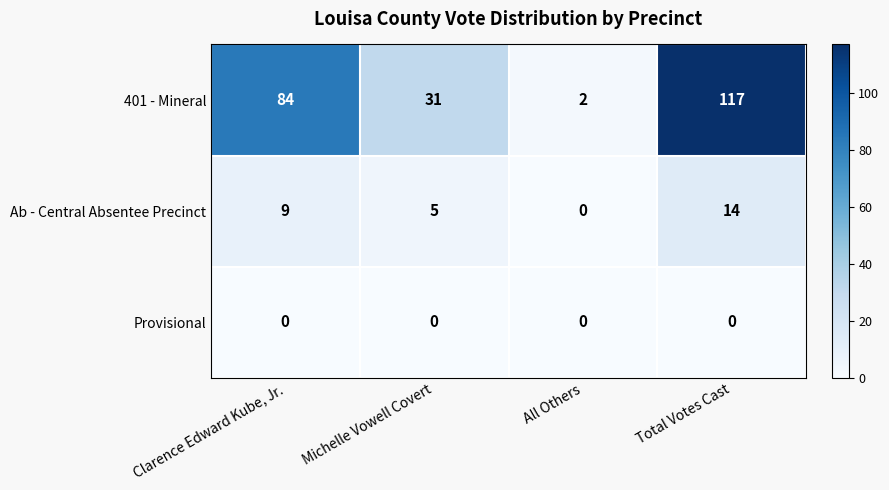

Reading right to left, transcribe all the data shown in this chart.

401 - Mineral: 117	2	31	84
Ab - Central Absentee Precinct: 14	0	5	9
Provisional: 0	0	0	0